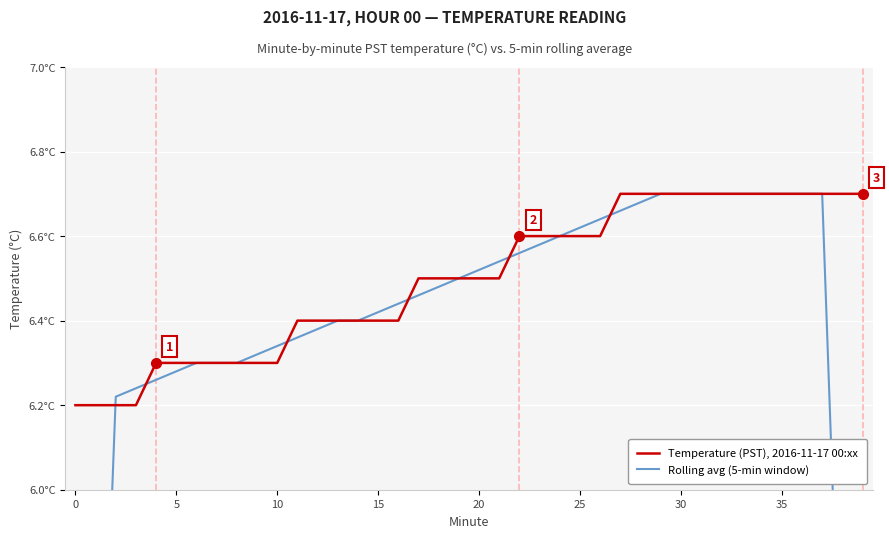

Between 33 and 35, which series saw the biggest shift?

Temperature (PST), 2016-11-17 00:xx